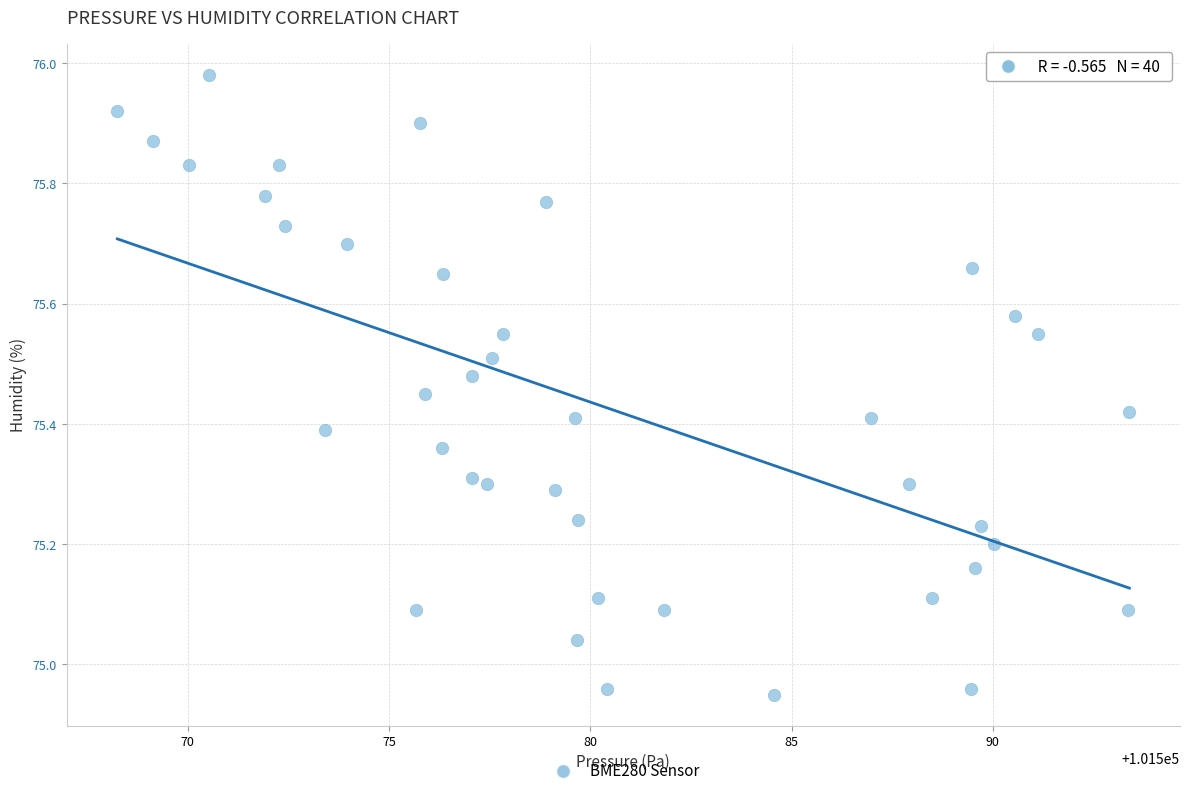

What is the range of Y values (max minus min)?

1.0